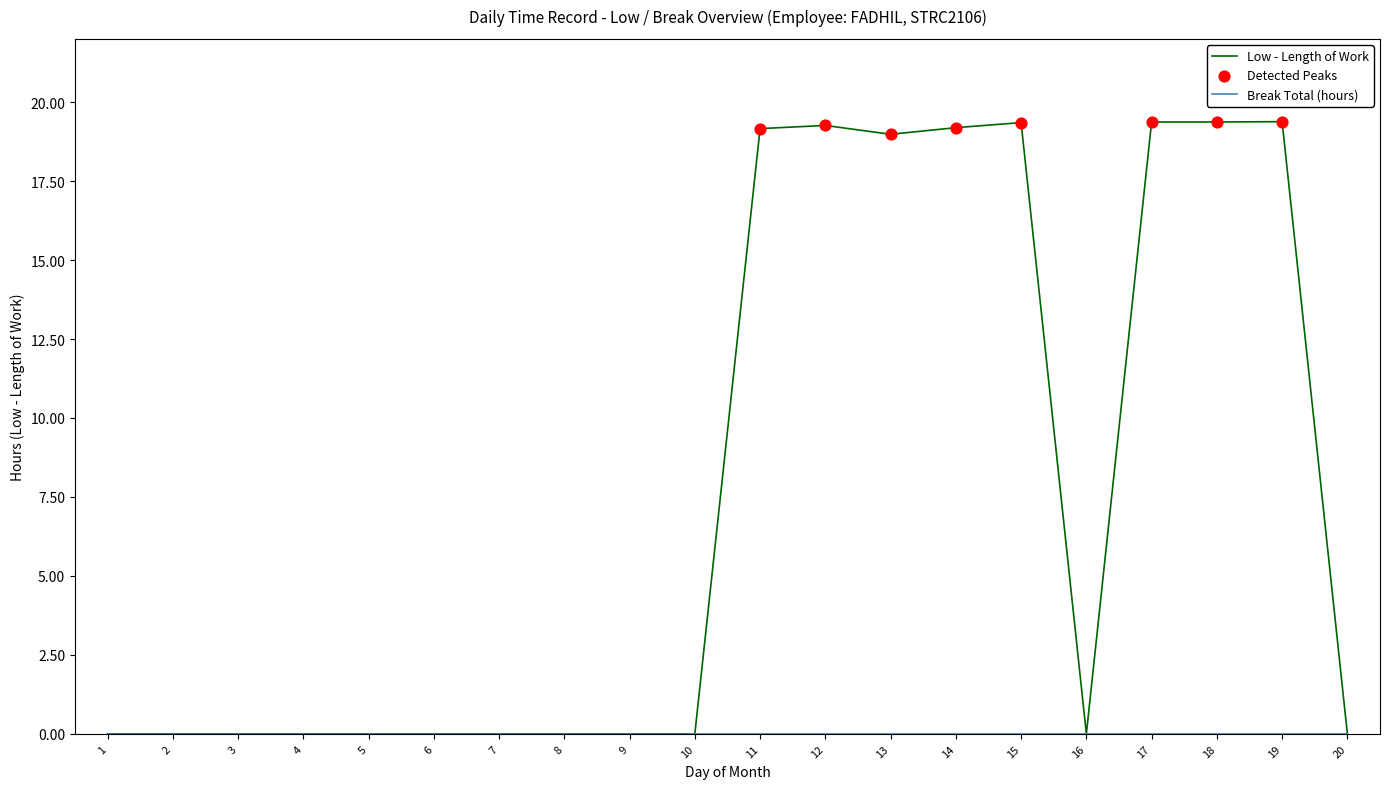

Which series has the largest range (max minus min)?

Low - Length of Work